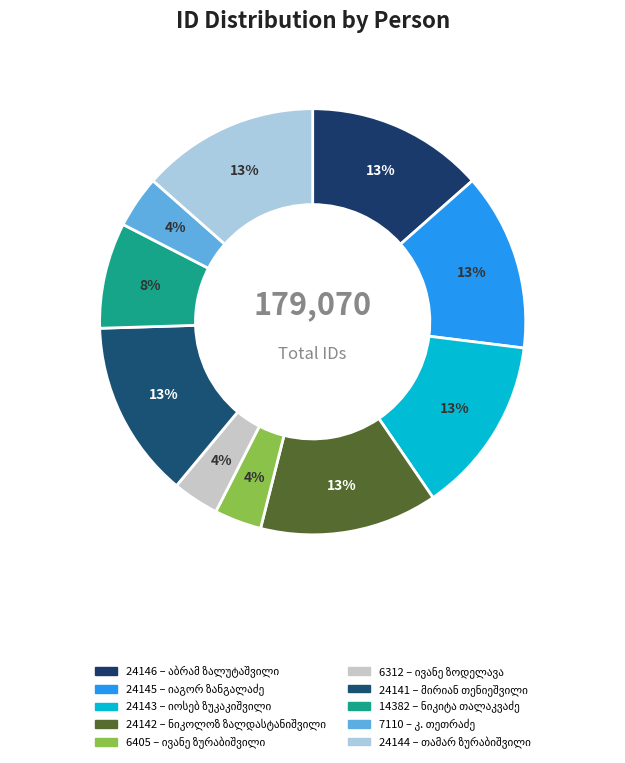

Does კონსტანტინე დიმიტრის ძე თეთრაძე account for over 50% of the chart?

No